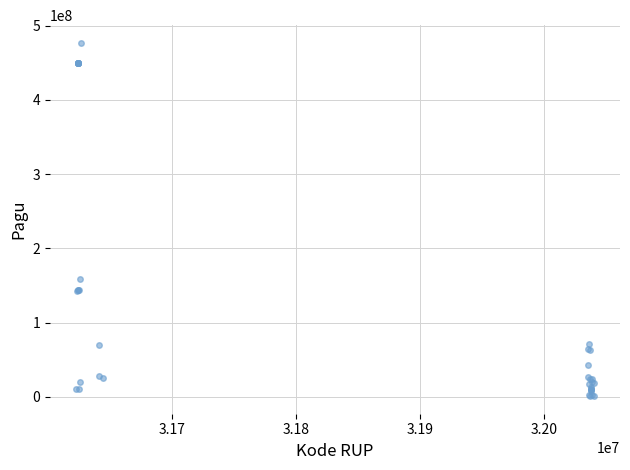

What Y value in the scatter plot is closest to 239007910?

159420000